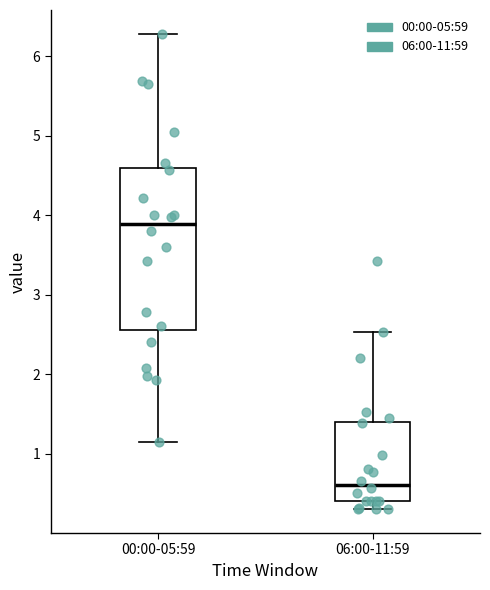

Which box's median line is the lowest?

06:00-11:59